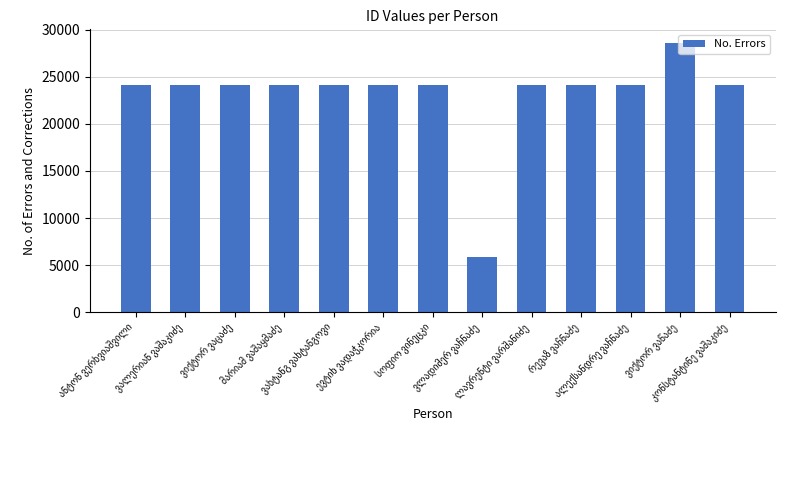

What is the smallest value displayed?

5825